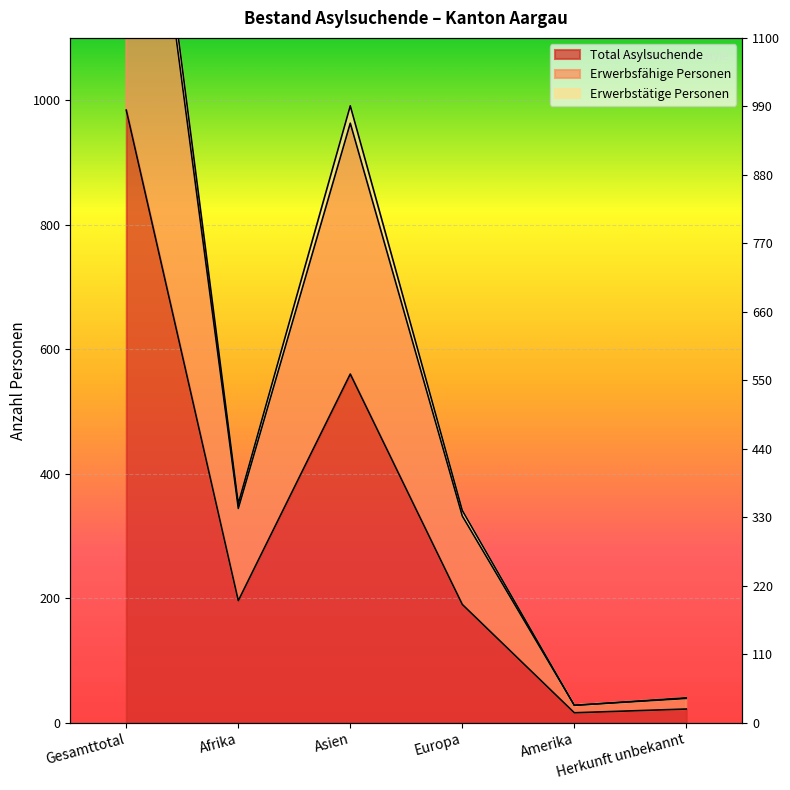

The Erwerbstätige Personen series shows 189 at Europa. True or false?

False